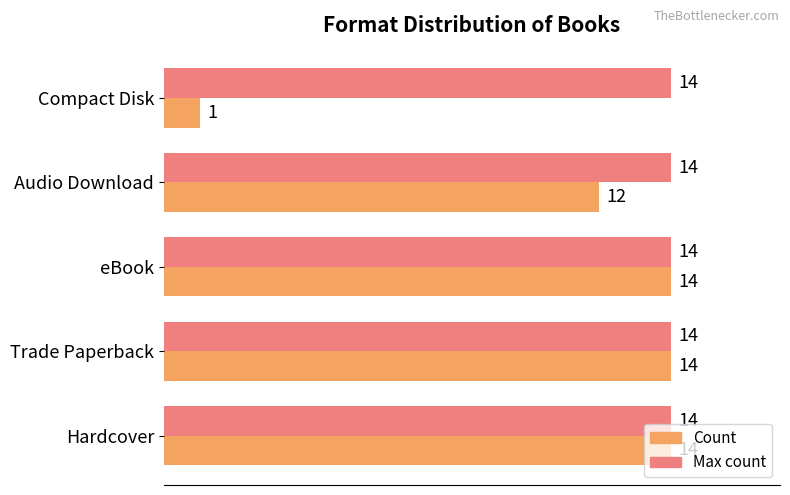

What is the total value across all series at Compact Disk?

15